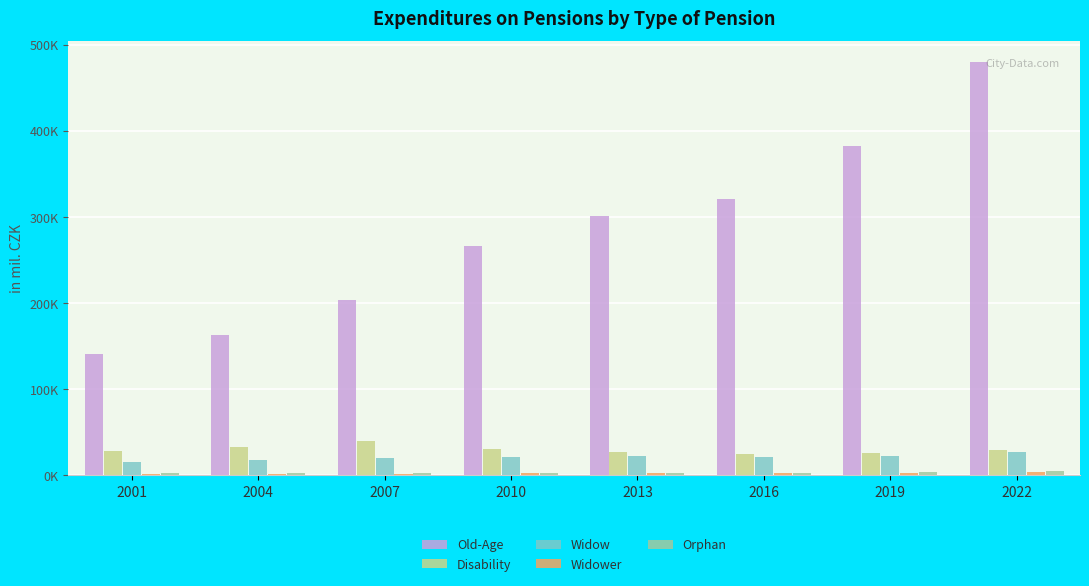

What is the lowest value of the Orphan series?

2372.6